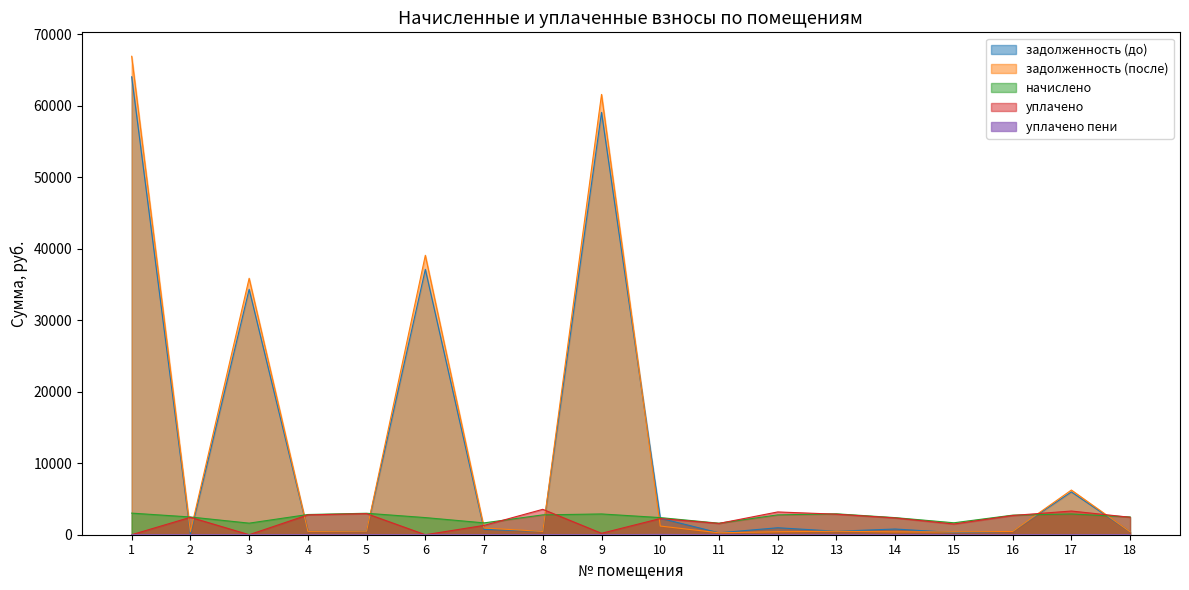

True or false: задолженность (до) has a value of 55.8 at 2.

False